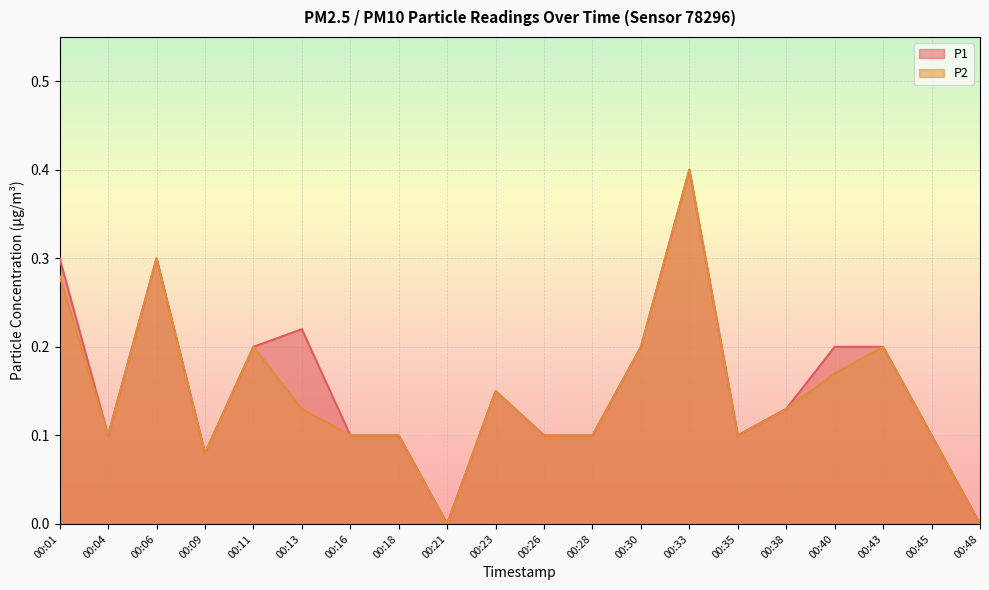

What is the highest value of the P2 series?

0.4